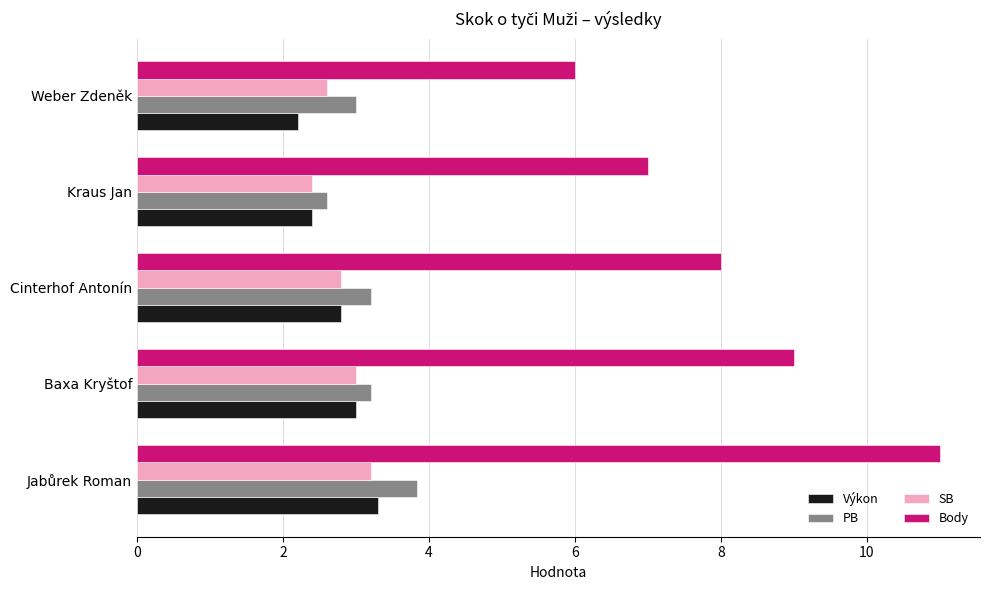

How many categories are shown in the chart?

5